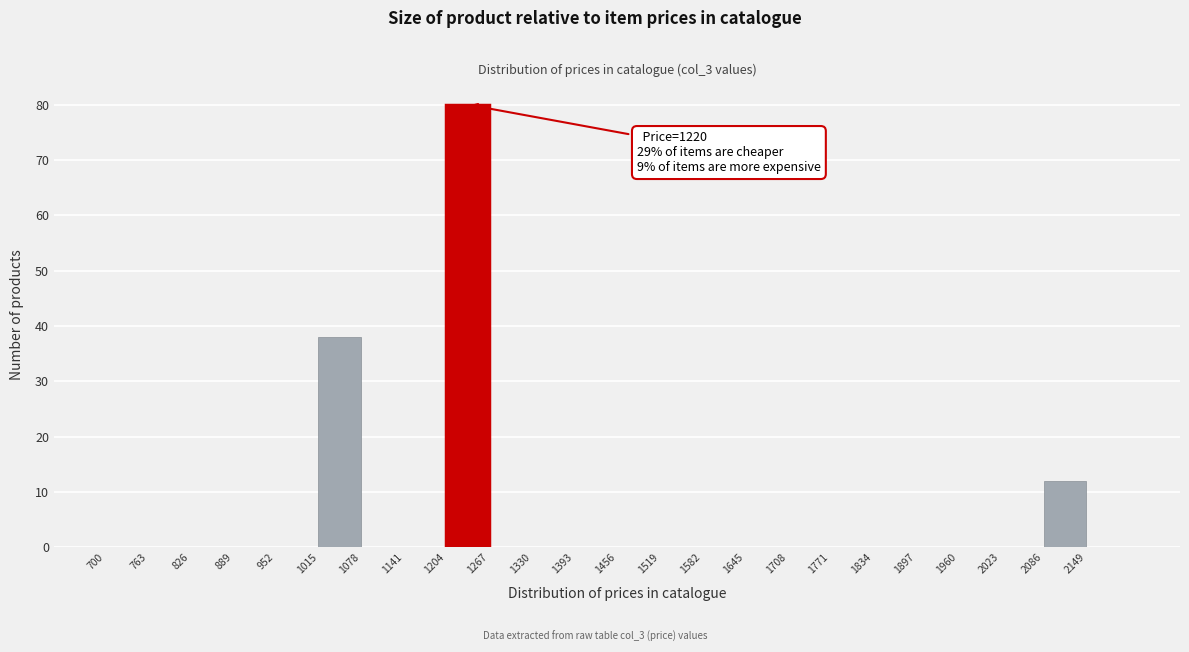

Over which range of the x-axis is the bar tallest?

1204 to 1267